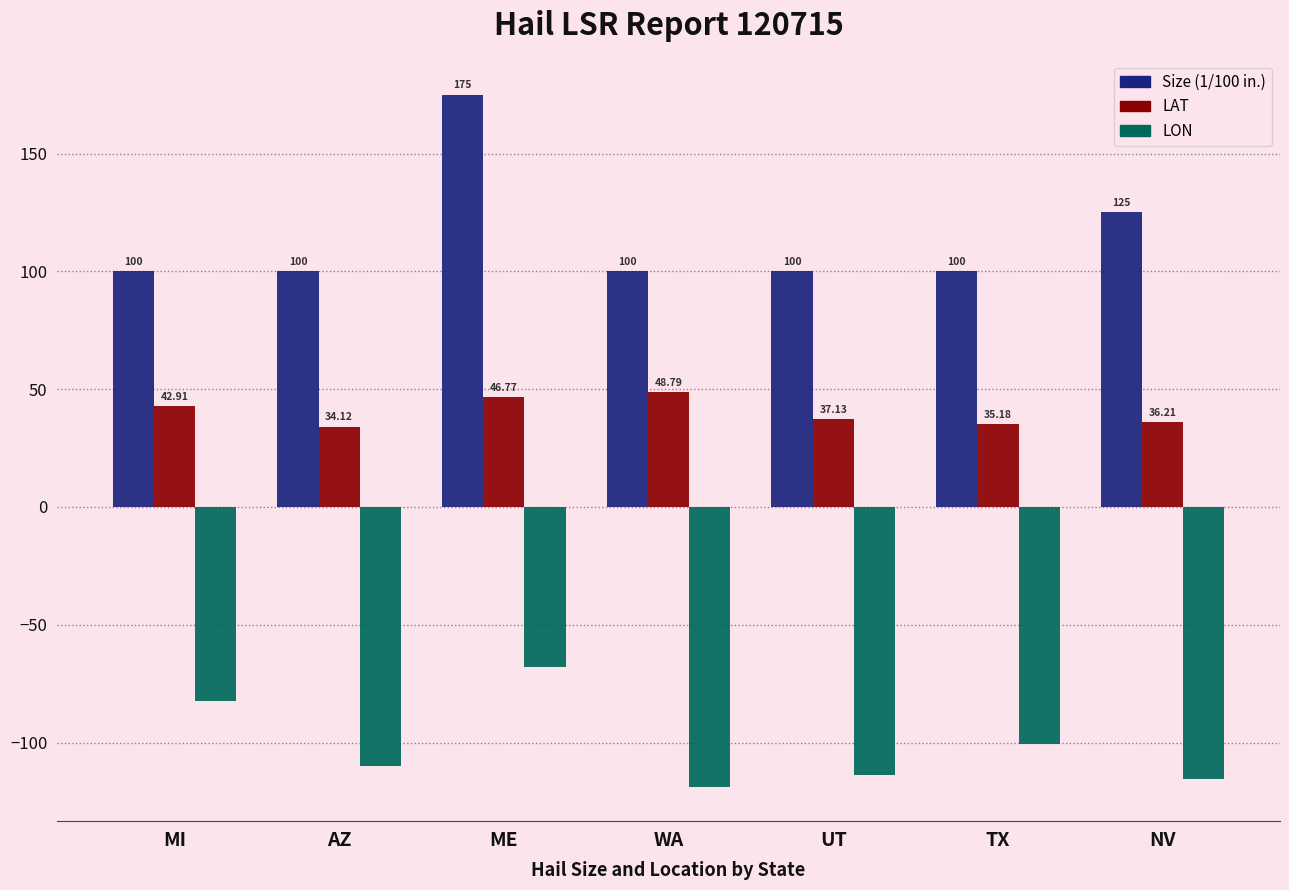

Is the value of LON at AZ greater than the value of Size (1/100 in.) at UT?

No